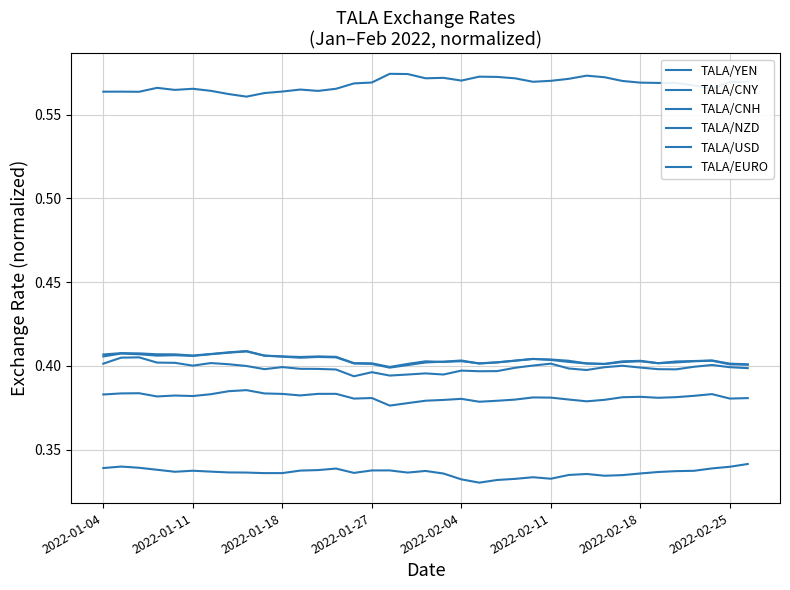

Where is TALA/YEN nearest to the value 0?

14